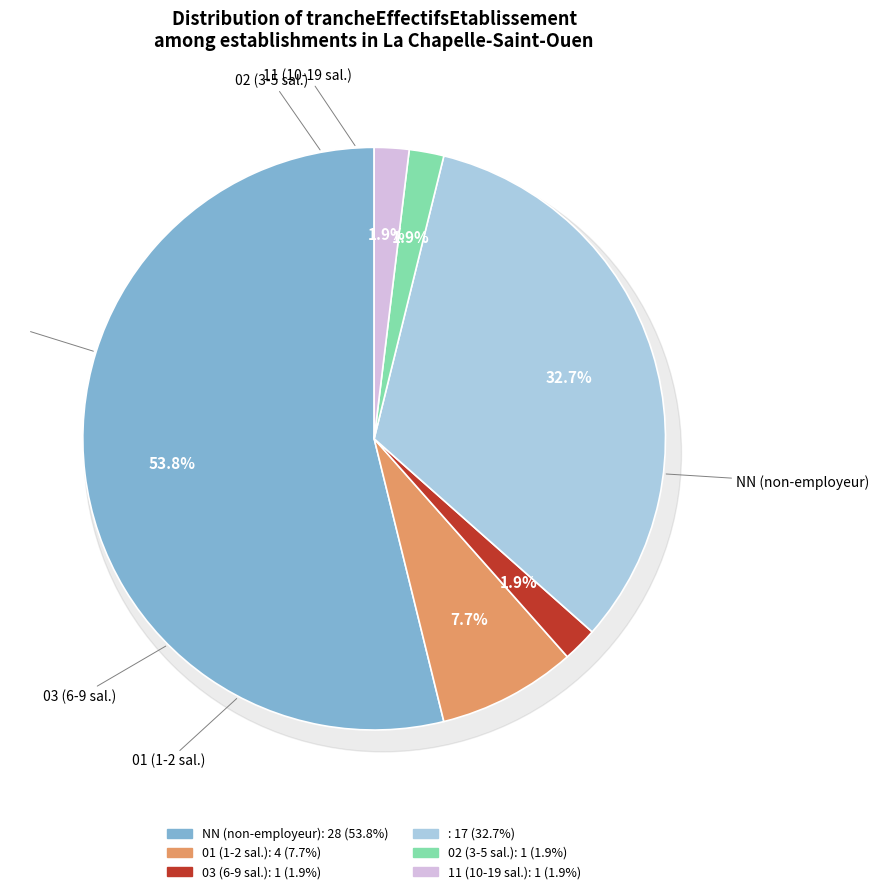

What is the largest slice in the pie chart?

NN